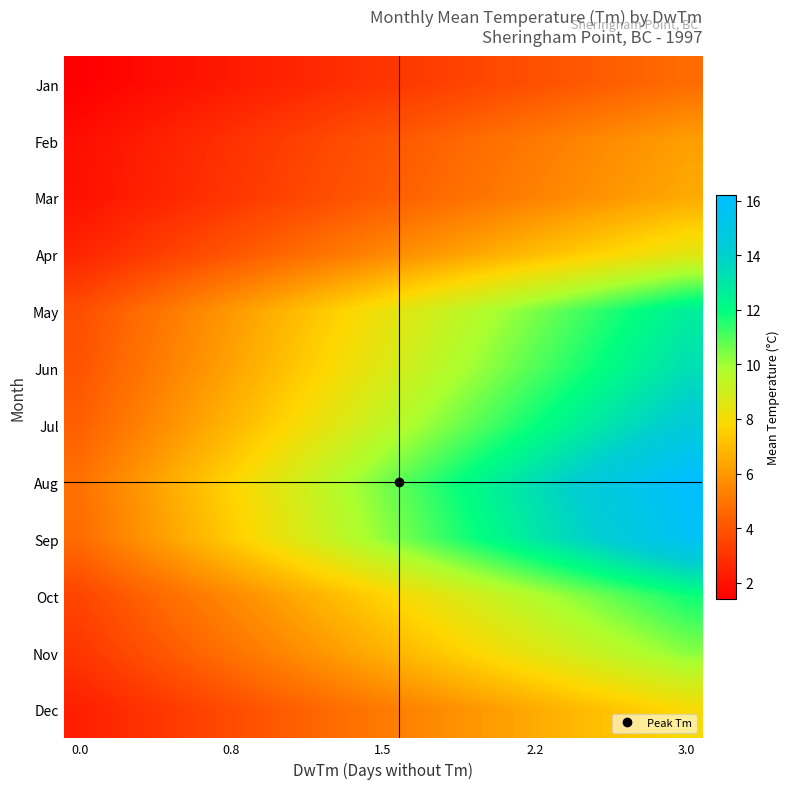

What is the minimum value shown in the chart?

1.4